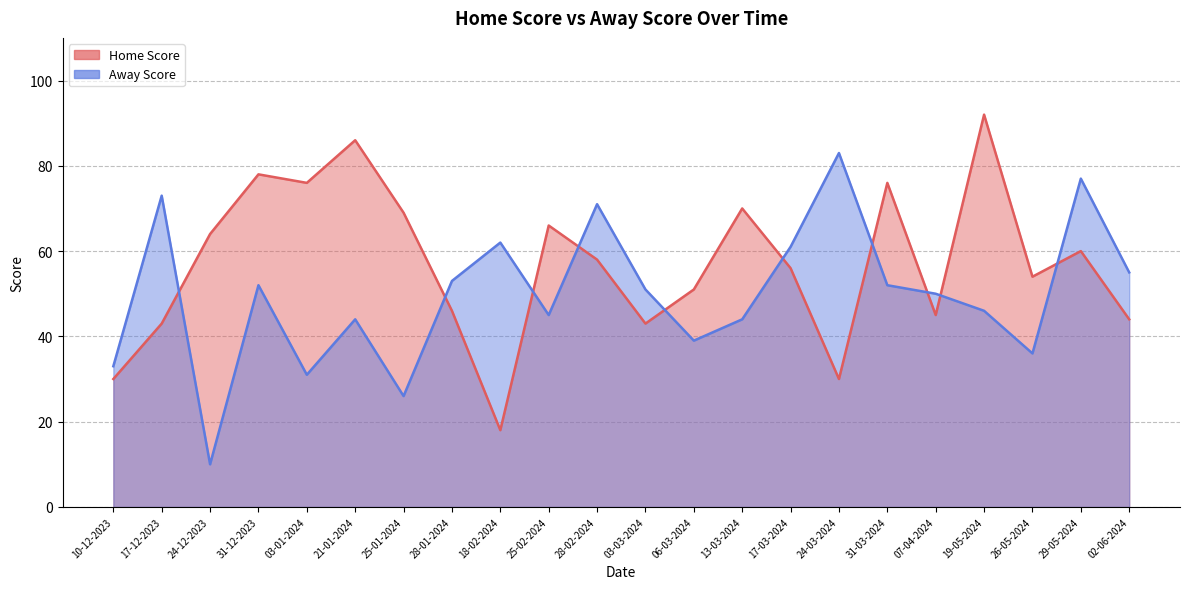

What are all the series names shown in the legend?

Home Score, Away Score